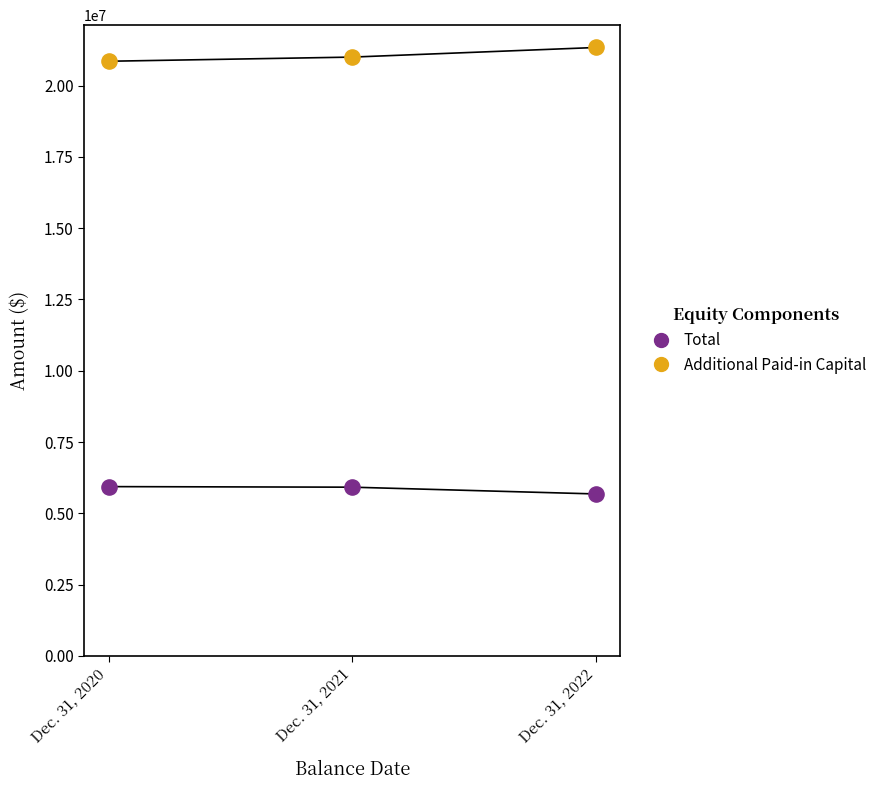

Across all data points, what is the range of Y values (max minus min)?

15659020